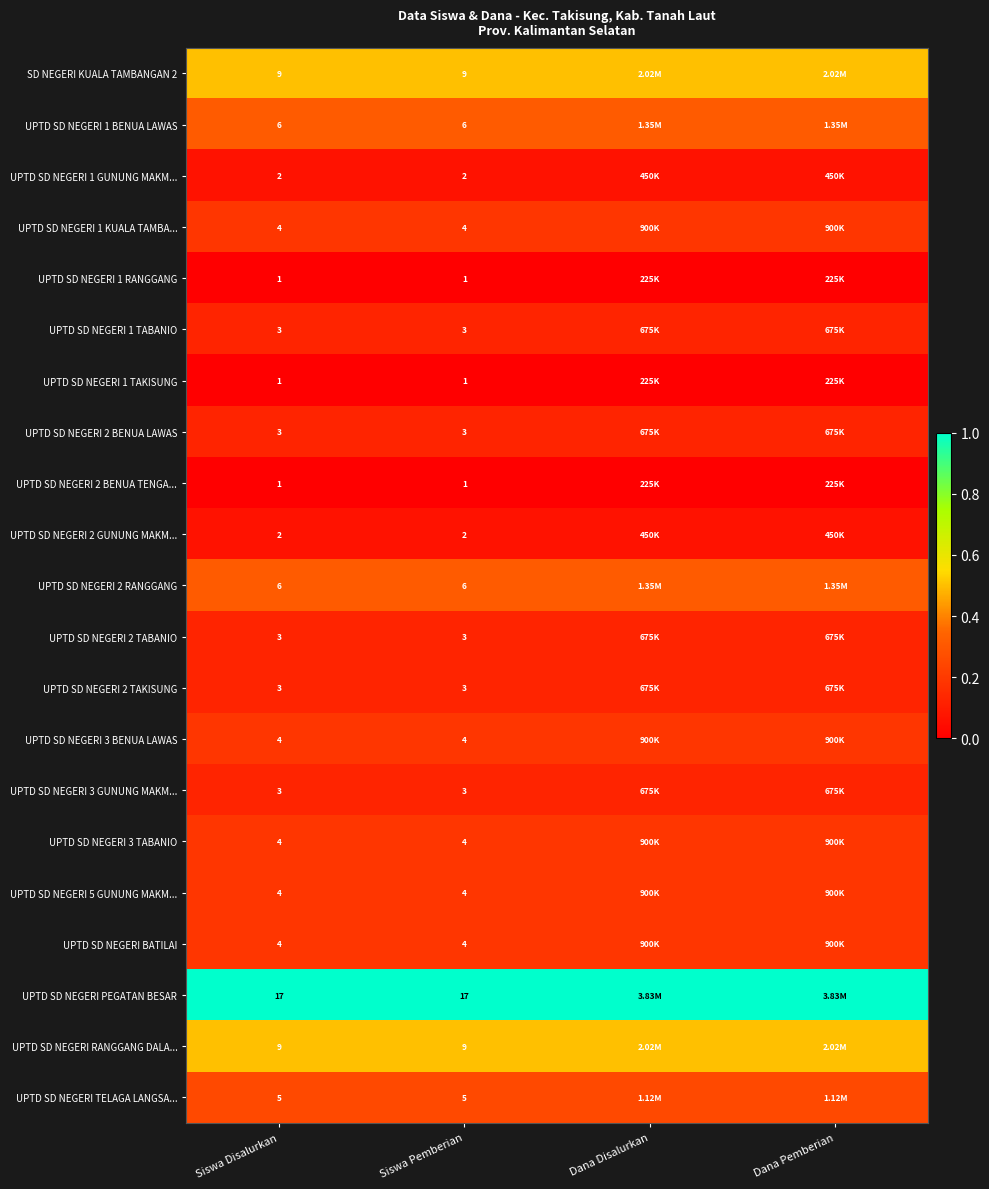

At how many categories does at least one series exceed 0?

4